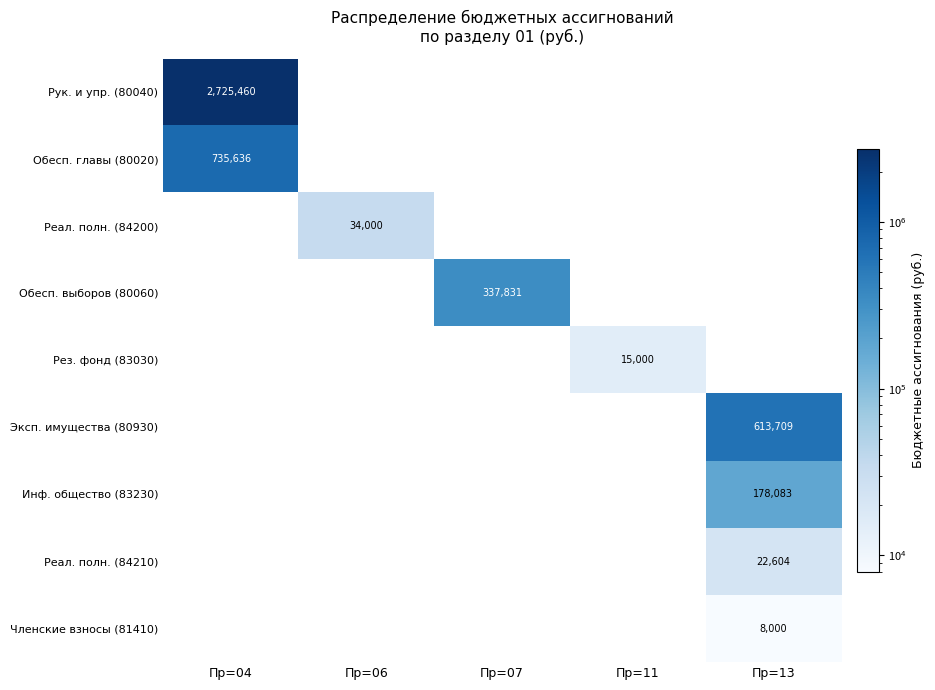

Between Пр=06 and Пр=13, which is larger?

Пр=06